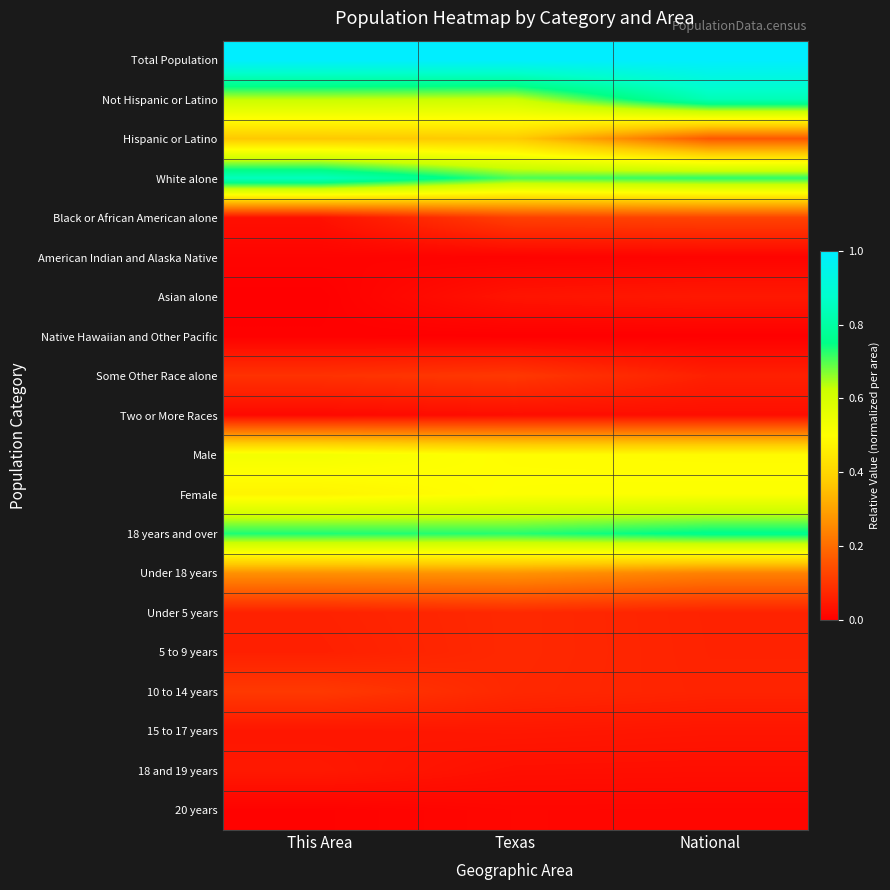

Reading right to left, transcribe all the data shown in this chart.

Total Population: National=1.0	Texas=1.0	This Area=1.0
Not Hispanic or Latino: National=0.8	Texas=0.6	This Area=0.6
Hispanic or Latino: National=0.2	Texas=0.4	This Area=0.4
White alone: National=0.7	Texas=0.7	This Area=0.8
Black or African American alone: National=0.1	Texas=0.1	This Area=0.0
American Indian and Alaska Native: National=0.0	Texas=0.0	This Area=0.0
Asian alone: National=0.0	Texas=0.0	This Area=0.0
Native Hawaiian and Other Pacific: National=0.0	Texas=0.0	This Area=0.0
Some Other Race alone: National=0.1	Texas=0.1	This Area=0.1
Two or More Races: National=0.0	Texas=0.0	This Area=0.0
Male: National=0.5	Texas=0.5	This Area=0.5
Female: National=0.5	Texas=0.5	This Area=0.5
18 years and over: National=0.8	Texas=0.7	This Area=0.7
Under 18 years: National=0.2	Texas=0.3	This Area=0.3
Under 5 years: National=0.1	Texas=0.1	This Area=0.1
5 to 9 years: National=0.1	Texas=0.1	This Area=0.1
10 to 14 years: National=0.1	Texas=0.1	This Area=0.1
15 to 17 years: National=0.0	Texas=0.0	This Area=0.0
18 and 19 years: National=0.0	Texas=0.0	This Area=0.0
20 years: National=0.0	Texas=0.0	This Area=0.0